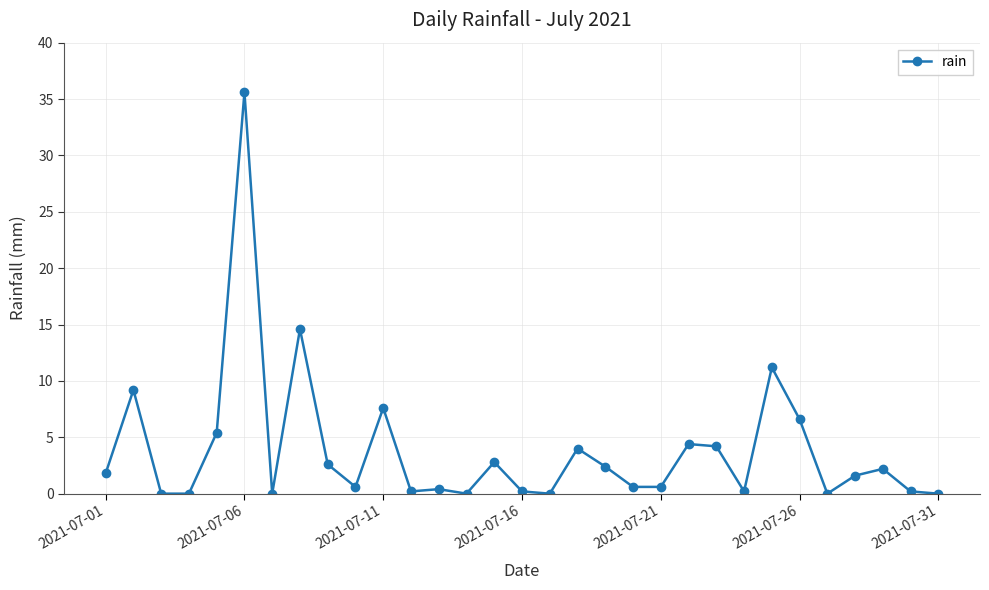

What is the greatest value displayed?

35.6